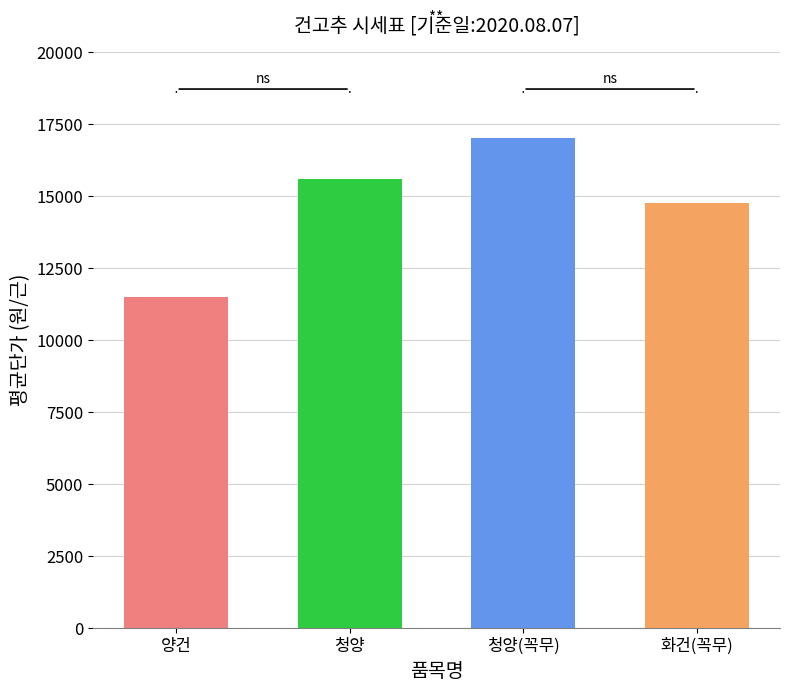

At which label is the value closest to 14233?

화건(꼭무)